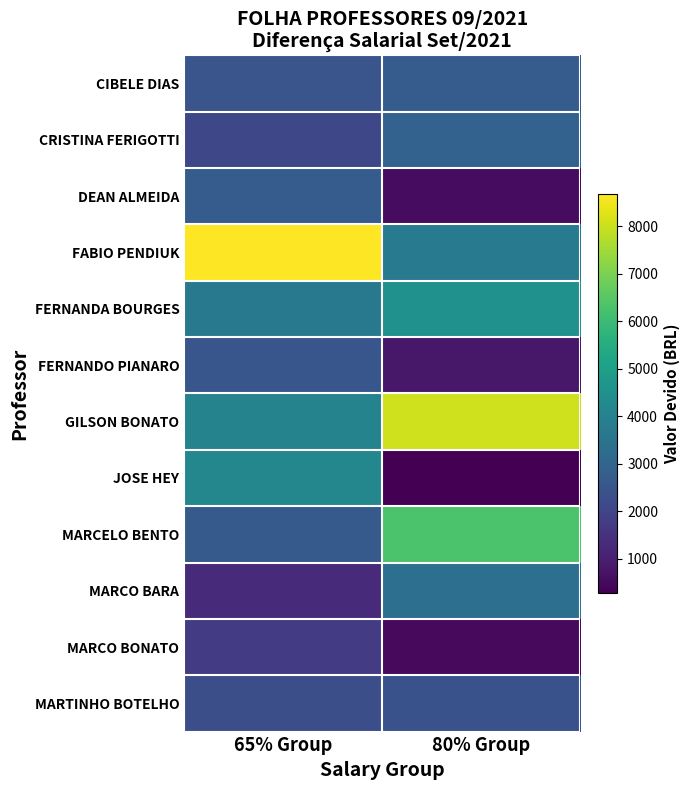

What is the spread (max minus min) of values at 65% Group?

7364.2